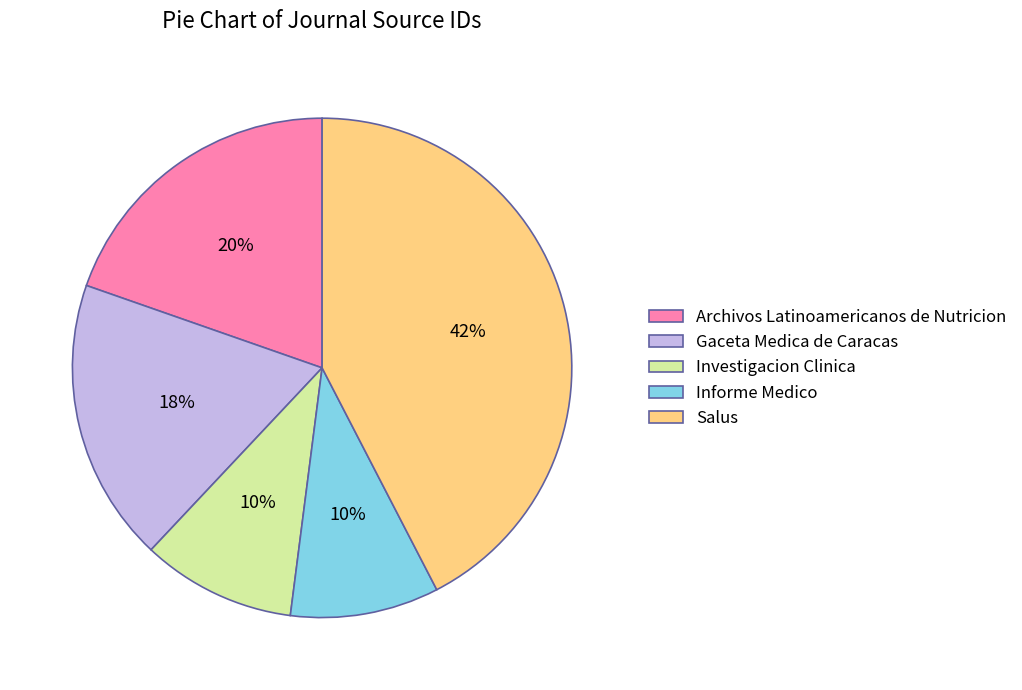

To the nearest percent, what is the combined percentage of Informe Medico and Gaceta Medica de Caracas?

28%